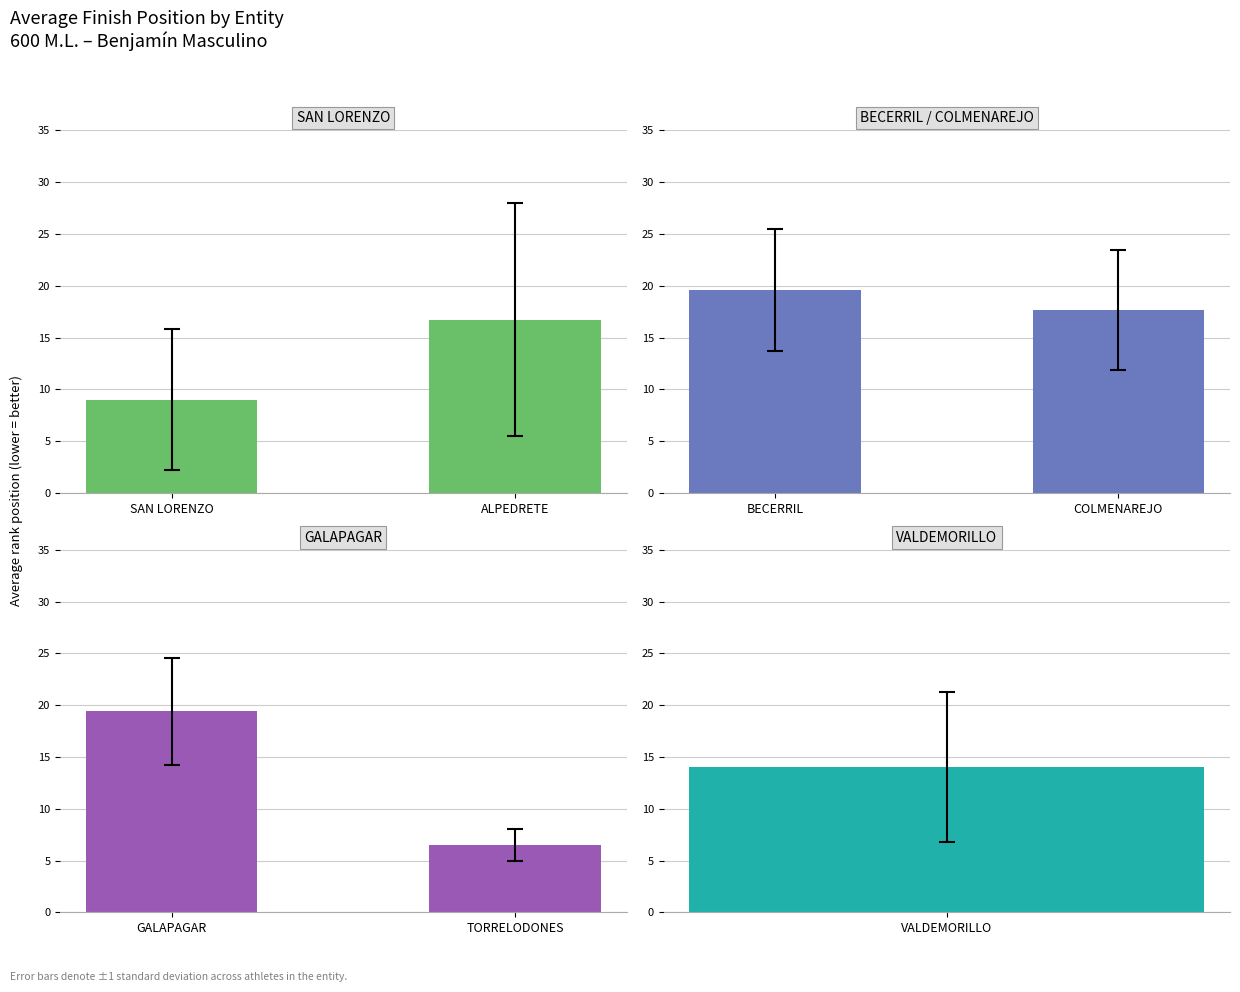

What is the value of the BECERRIL / COLMENAREJO bar at the 1st from the left?

19.6